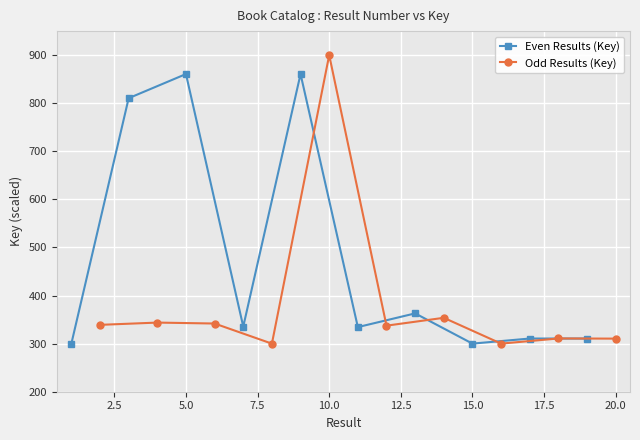

True or false: Even Results (Key) has more than 2 interior local peaks.

True